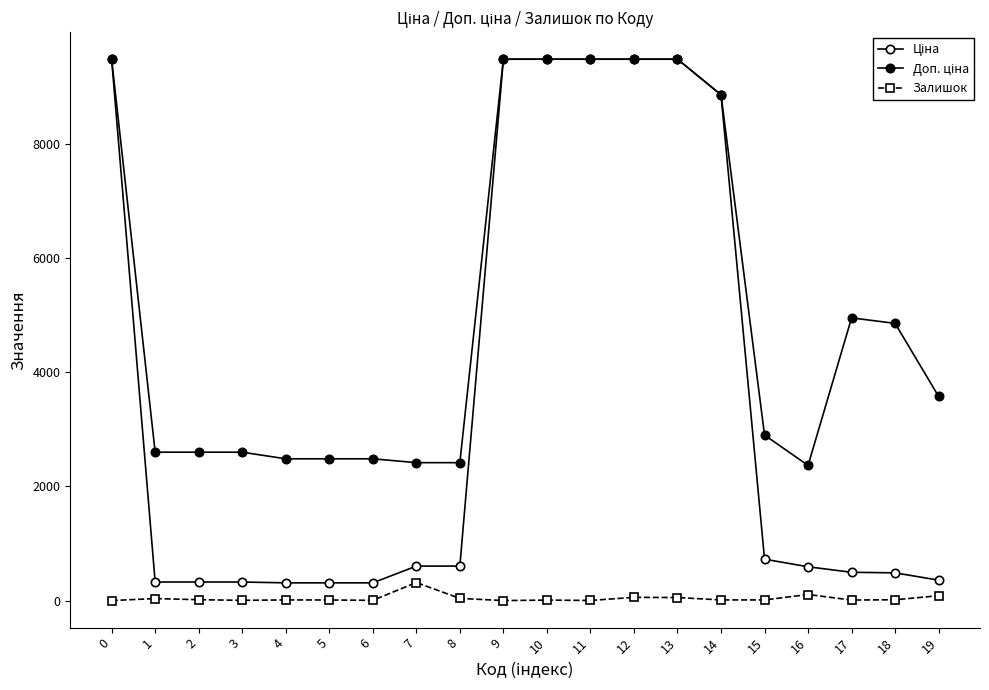

What is the difference between the highest and lowest values at 11?

9478.1